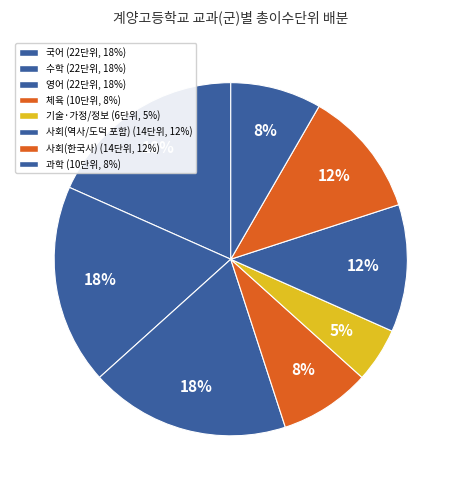

Count the number of slices in the pie.

8